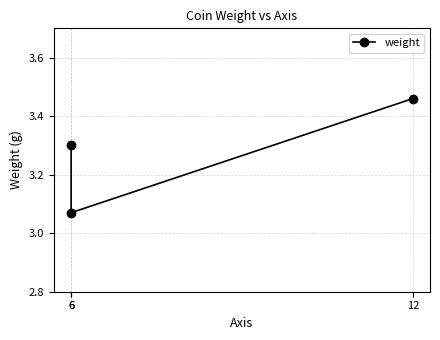

What is the minimum value shown in the chart?

3.1